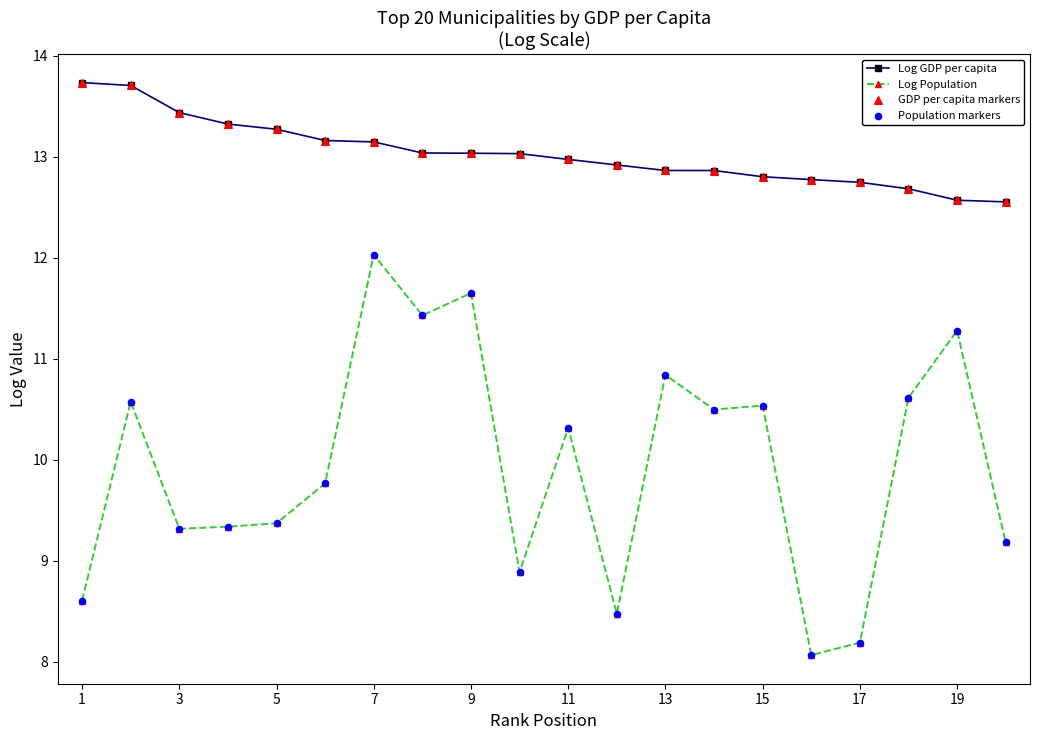

Which series has the largest range (max minus min)?

Log Population